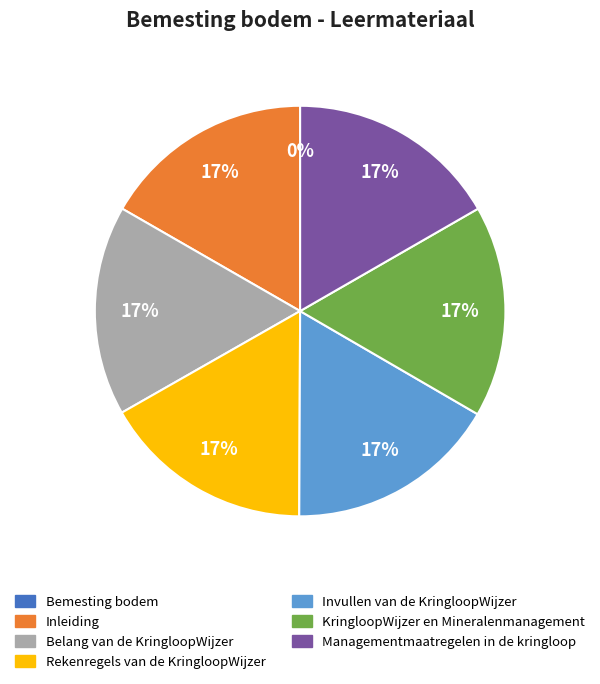

Does KringloopWijzer en Mineralenmanagement represent more than half of the total?

No